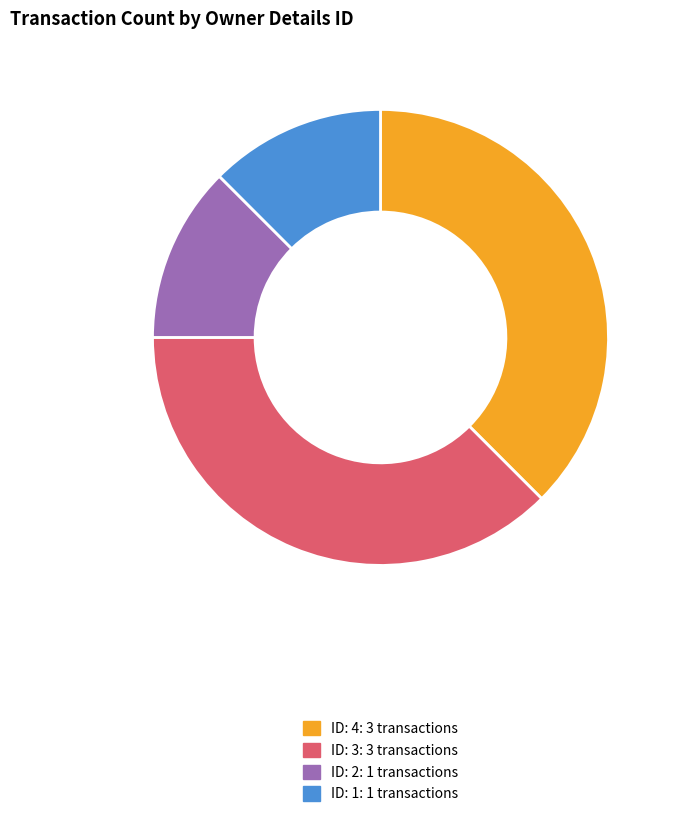

Does any single category account for the majority?

No